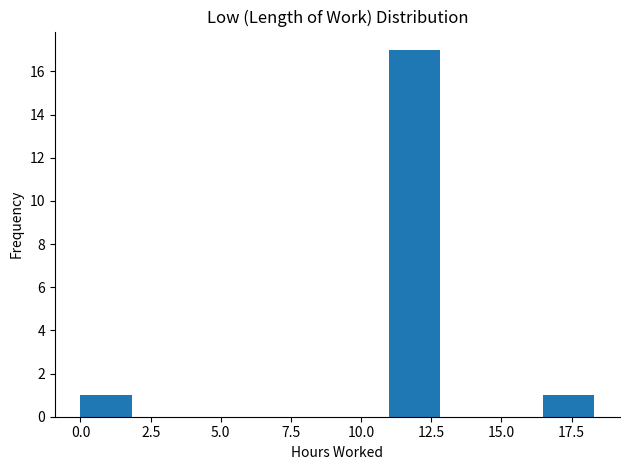

Read against the x-axis, roughly where is the centre of the tallest bar?

12.0